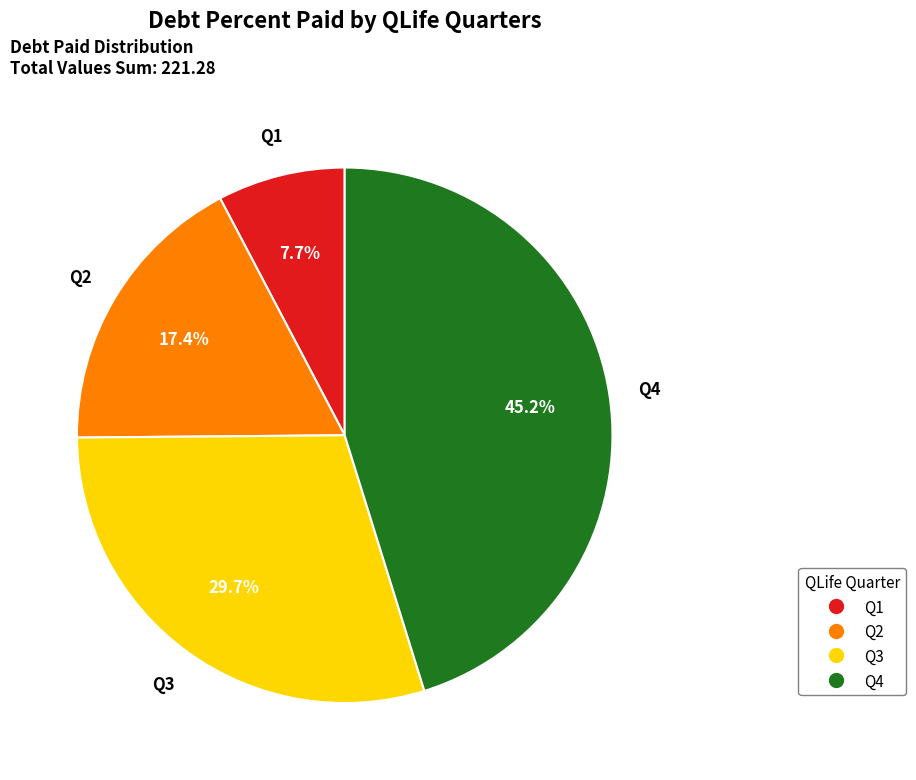

What is the total percentage of Q2 and Q1?

25.1%